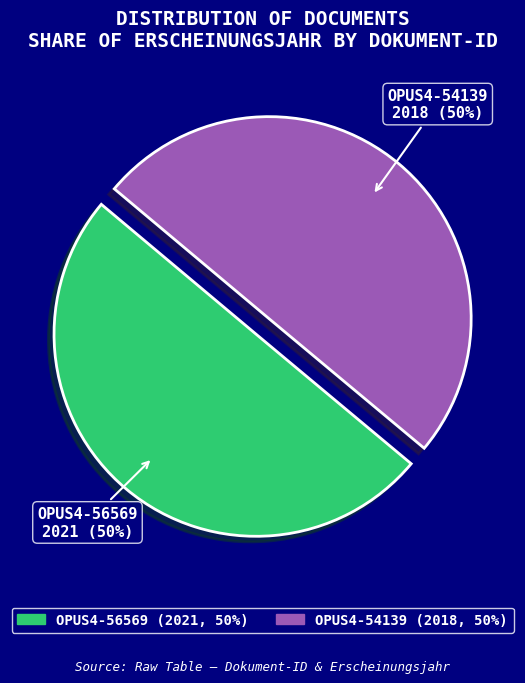

Is it true that OPUS4-56569 is 50% of the pie?

True